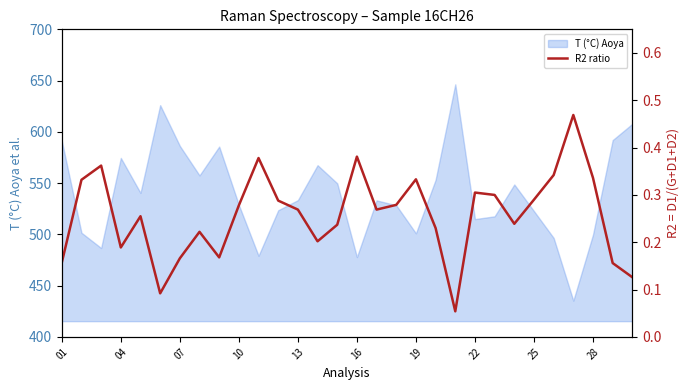

What is the maximum value for T (°C) Aoya?

646.4